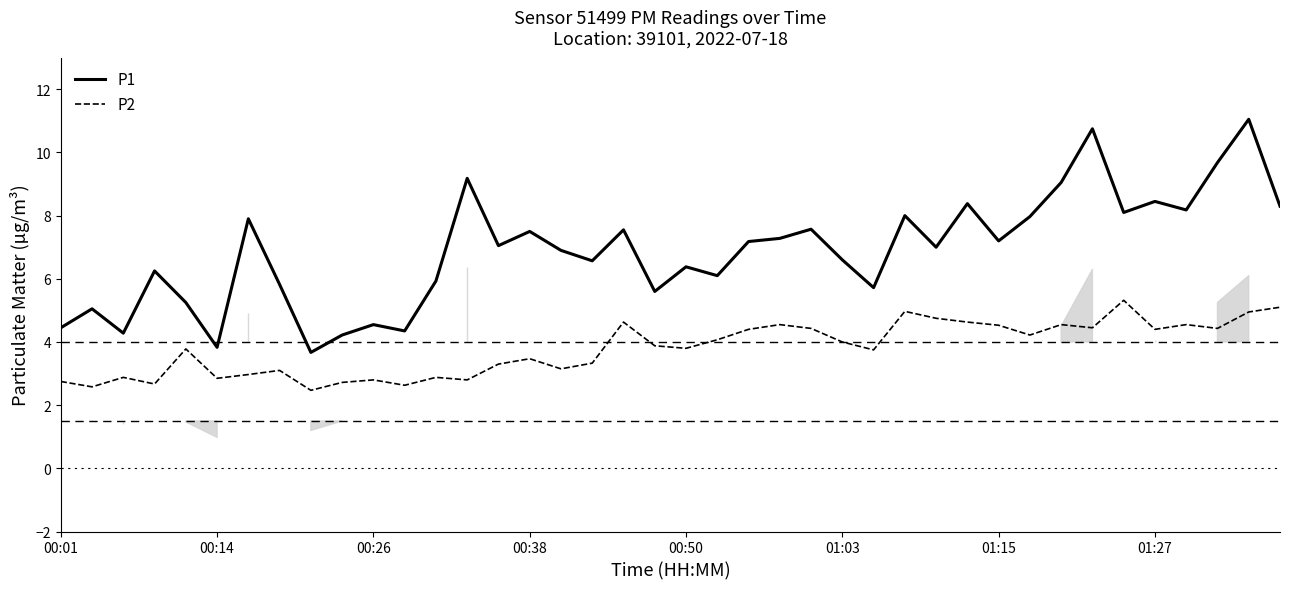

The P2 series shows 1.8 at 01:03. True or false?

False